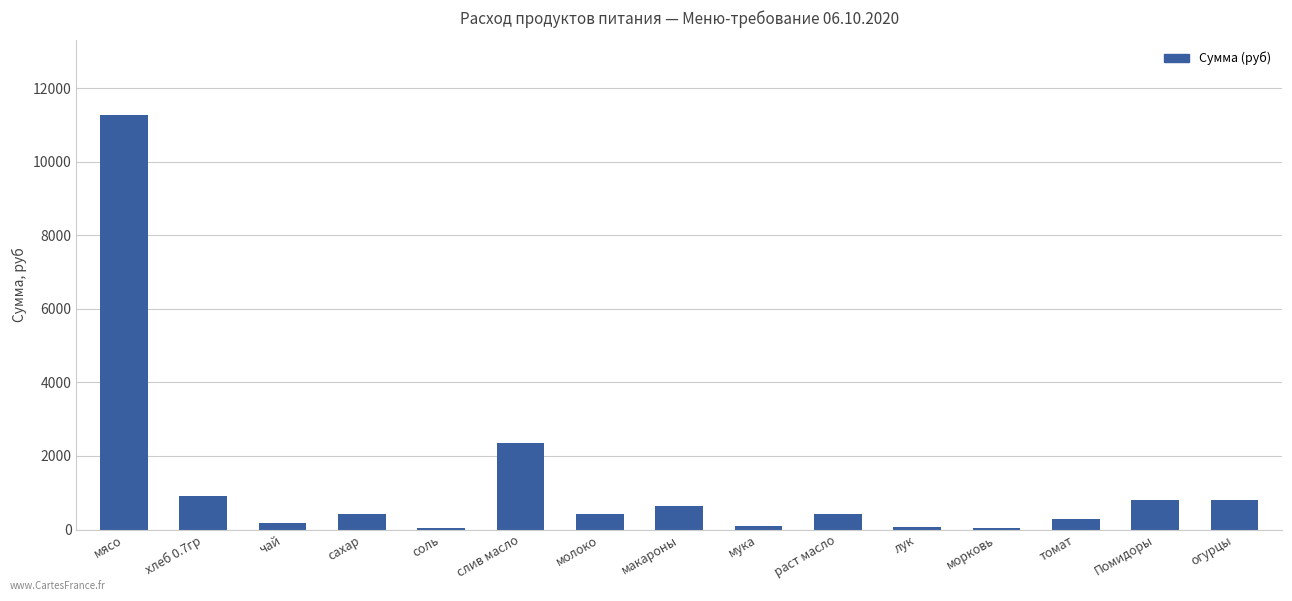

What is the change in value from соль to томат?

+259.7